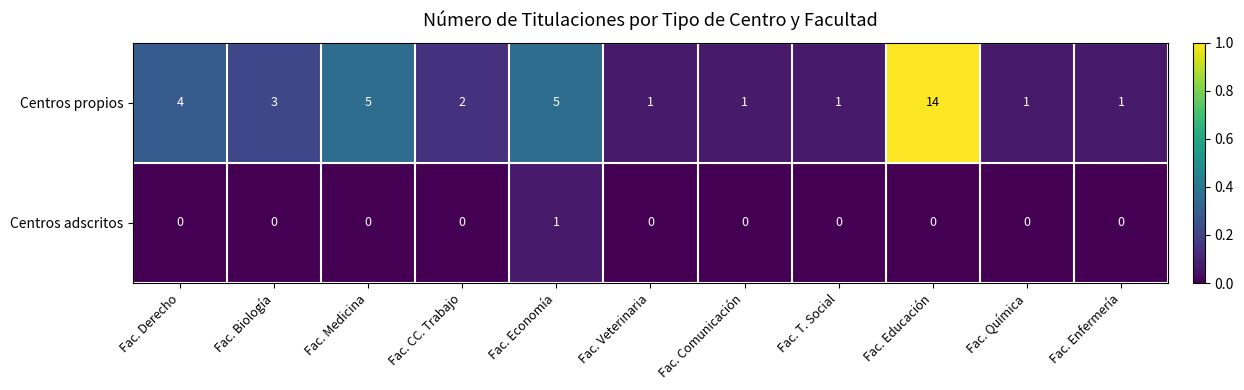

Reading right to left, what are all the values shown in this chart?

Centros propios: 1	1	14	1	1	1	5	2	5	3	4
Centros adscritos: 0	0	0	0	0	0	1	0	0	0	0